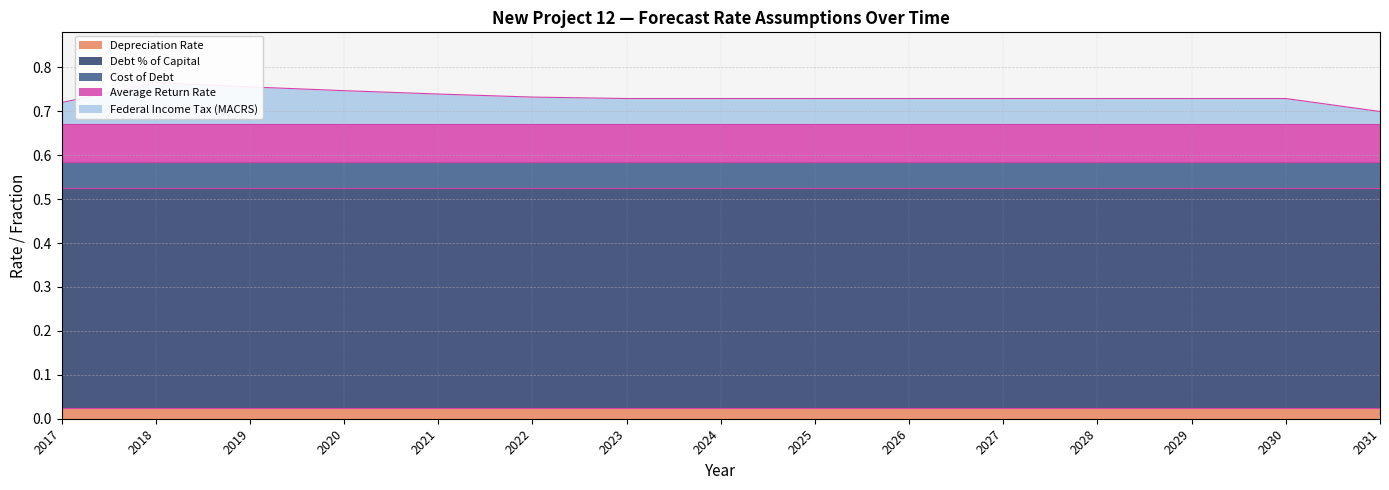

What is the value of the Average Return Rate point at the 11th from the left?

0.1